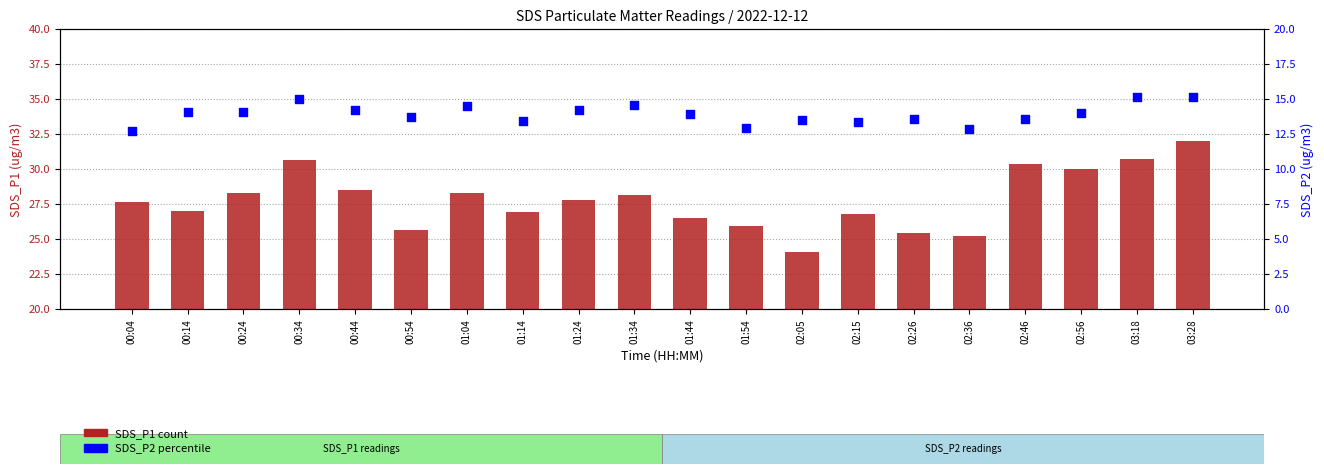

Which series reaches the minimum Y coordinate?

SDS_P2